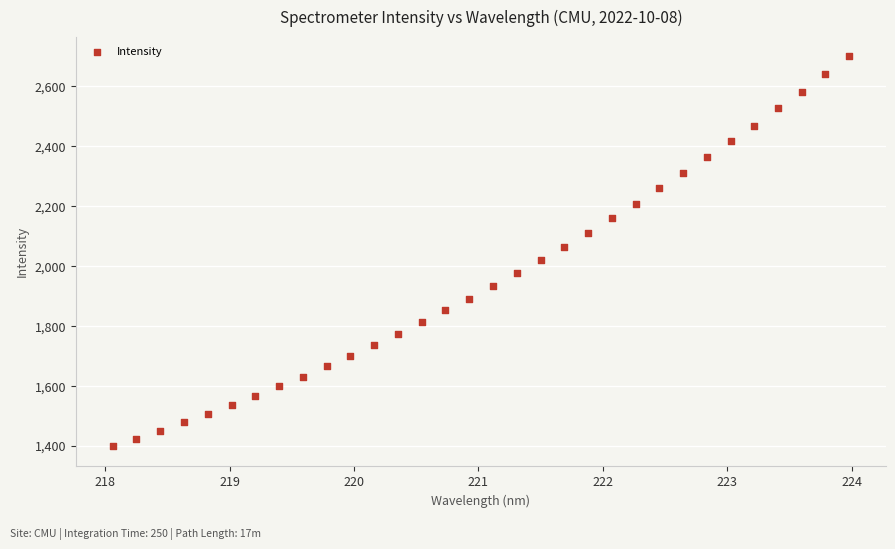

What is the range of Y values (max minus min)?

1304.4